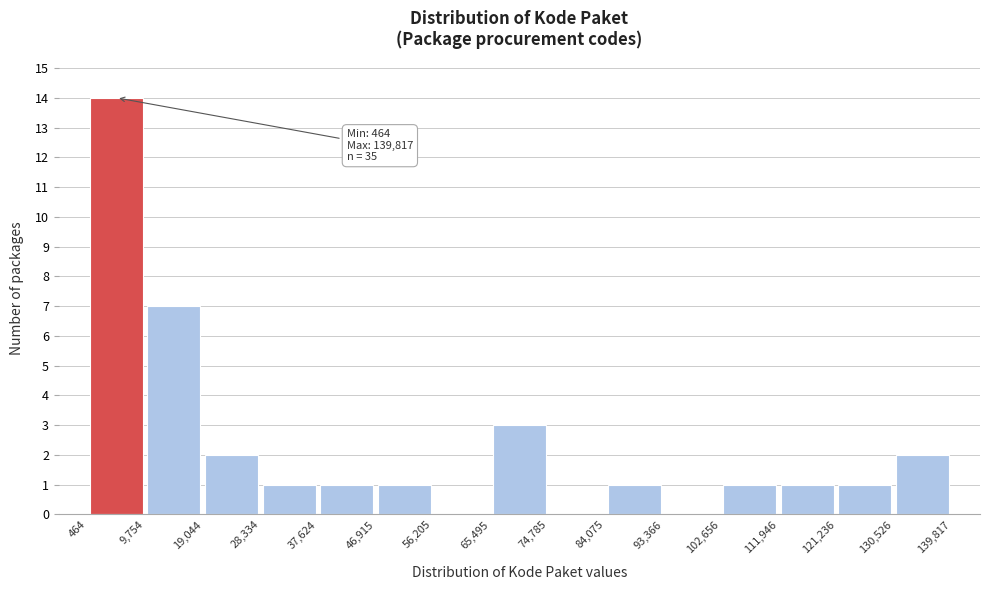

Which range on the x-axis has the tallest bar?

464 to 9,754